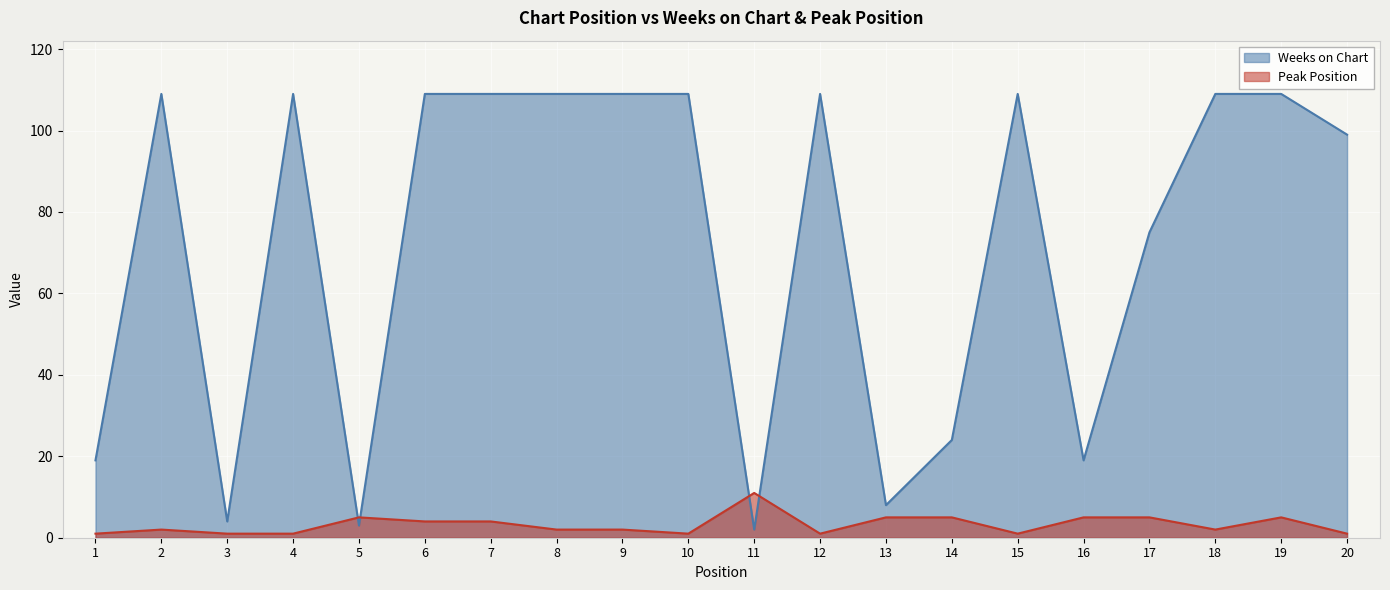

How many distinct data groups are displayed?

2